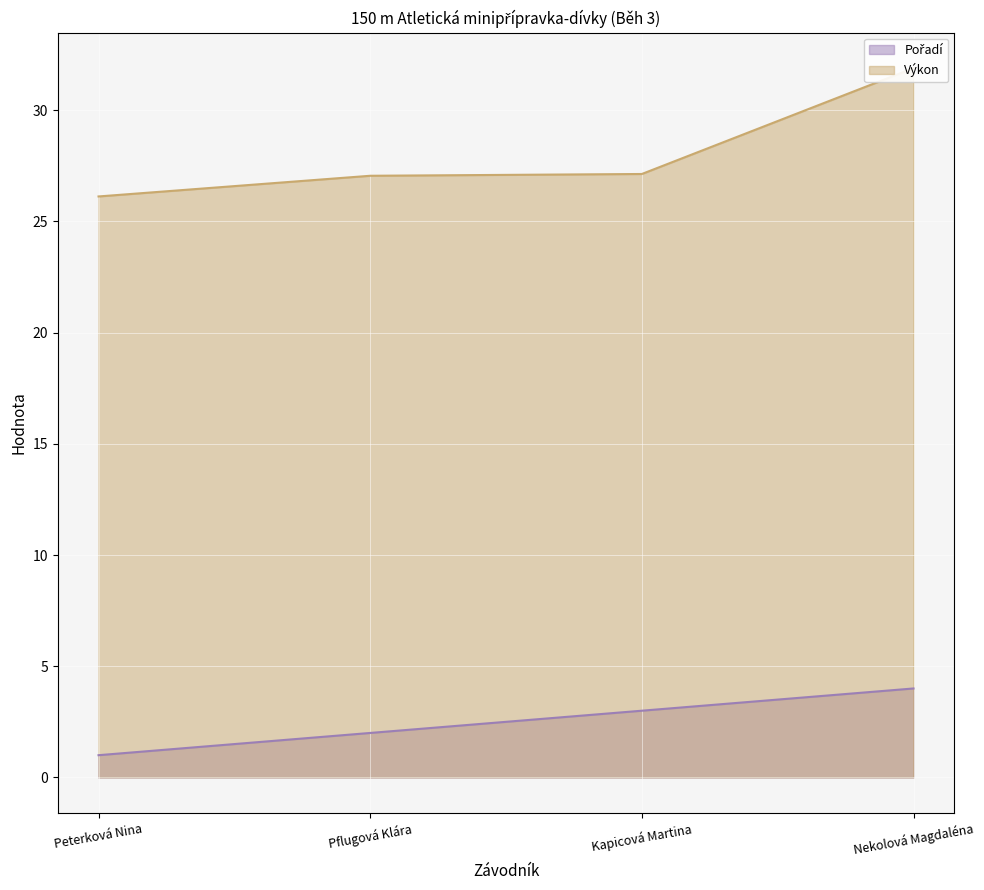

What is the value of the Pořadí (line) point at the 1st from the left?

1.0